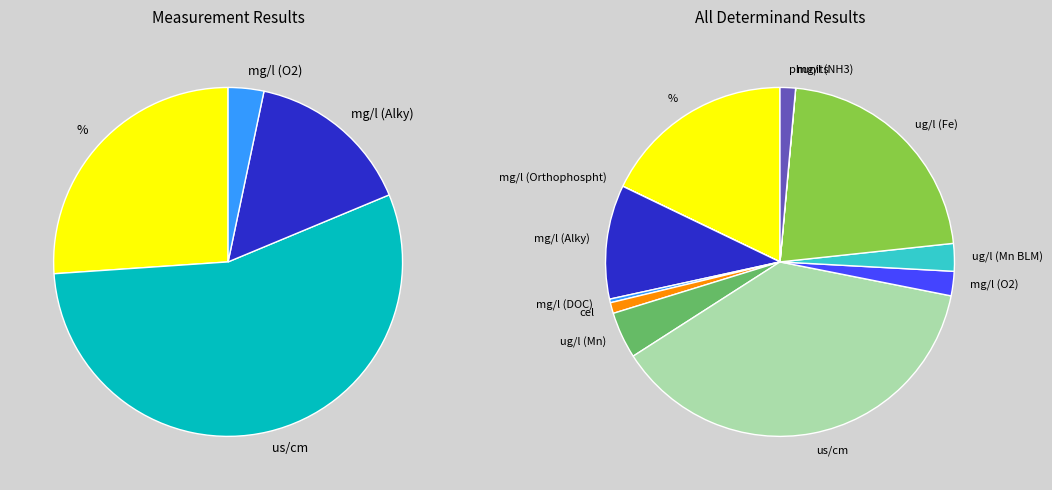

Is it true that % is 28% of the pie?

False